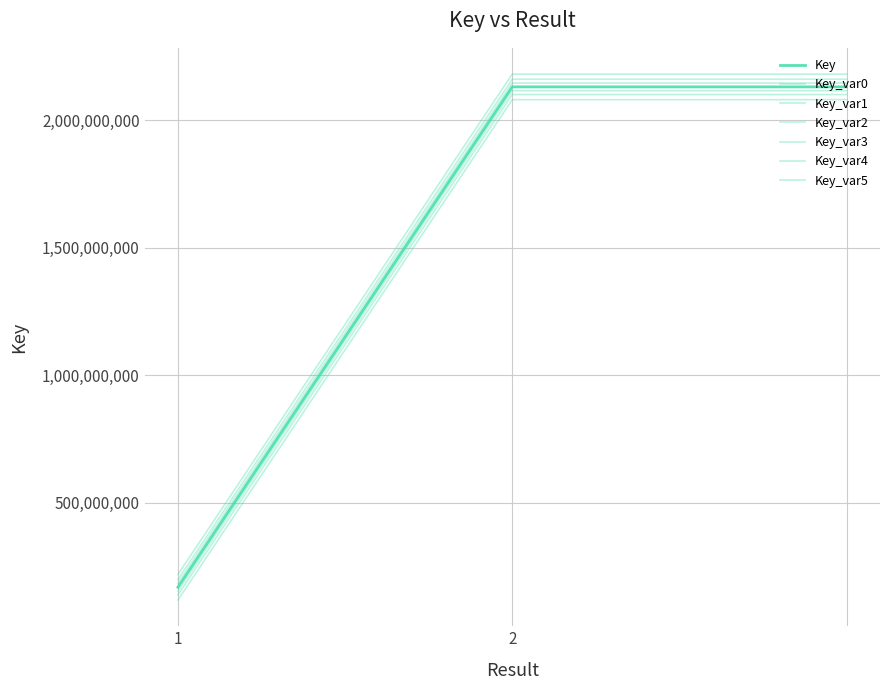

Does the chart display data point markers on the line(s)?

No